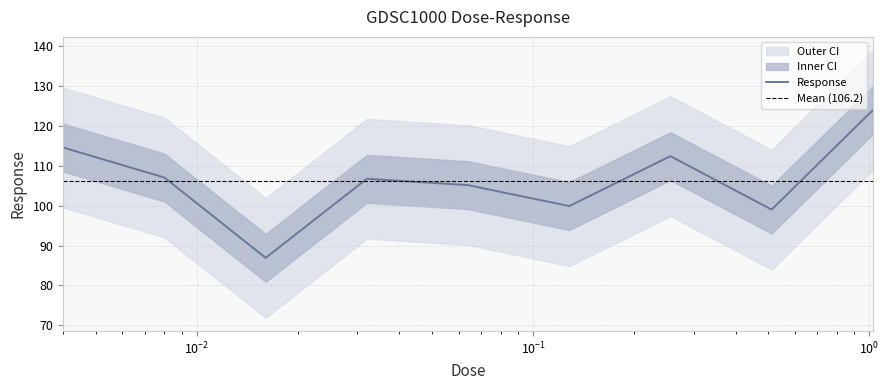

List the labels in order of value, smallest first.

0.016, 0.512, 0.128, 0.064, 0.032, 0.008, 0.256, 0.004, 1.024